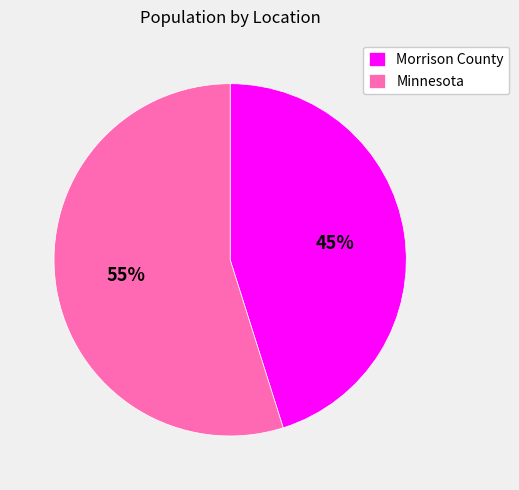

To the nearest percent, what percentage of the pie is Minnesota?

55%